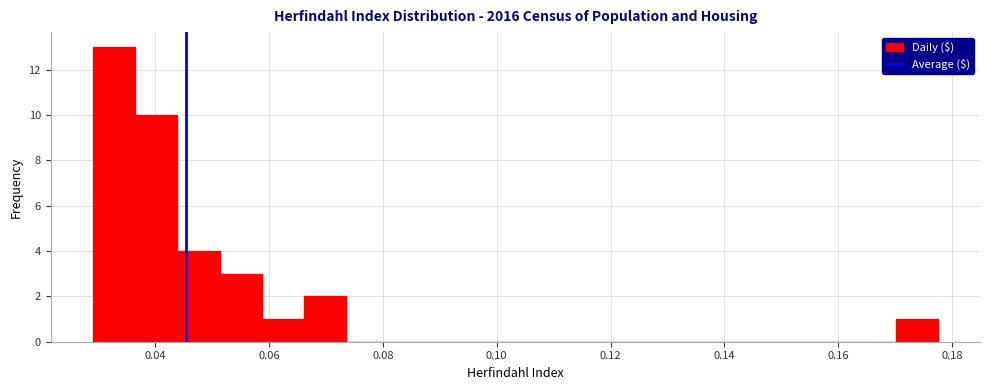

Around what value on the x-axis is the tallest bar? Give the approximate position of its centre, as read against the axis.

0.032